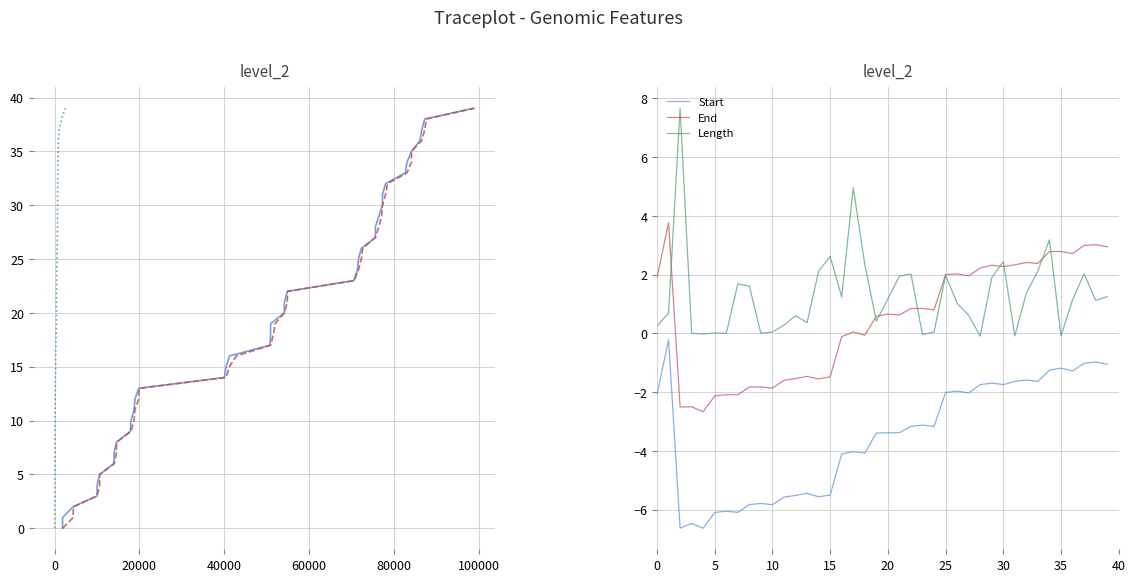

True or false: End has more than 0 interior local peaks.

True